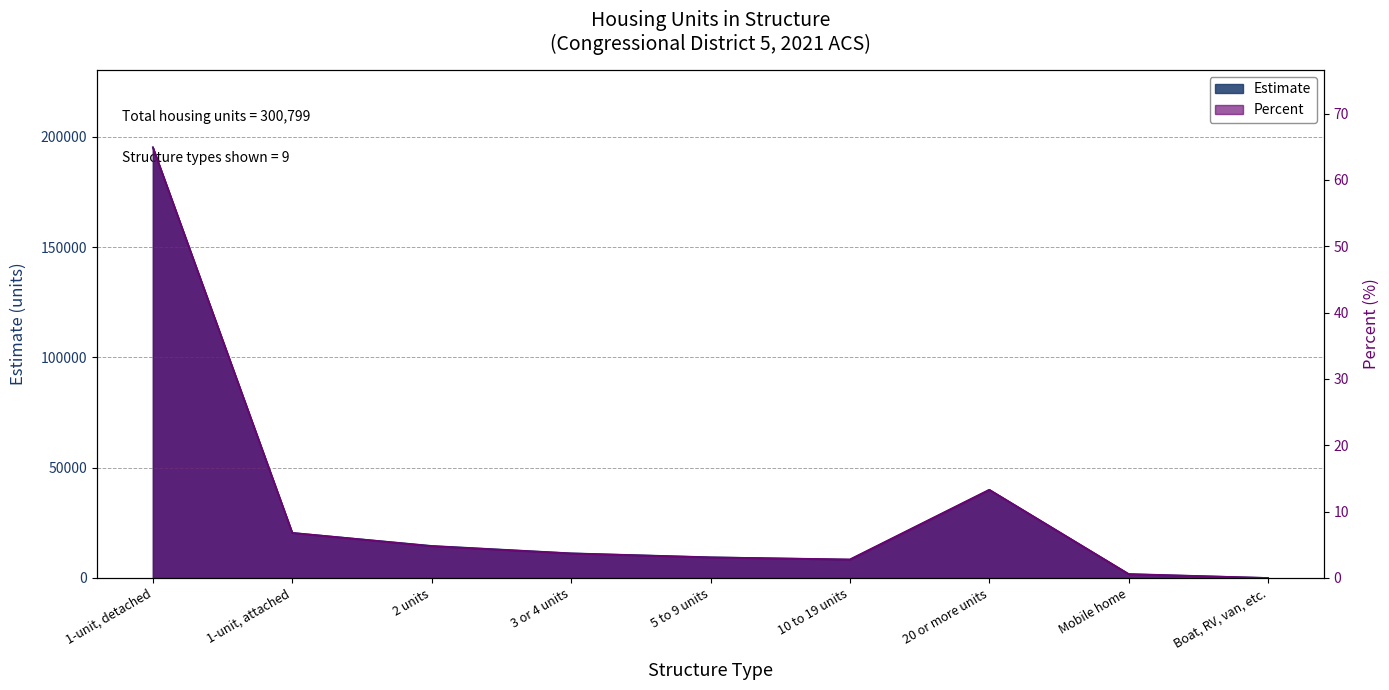

What are all the series names shown in the legend?

Estimate, Percent